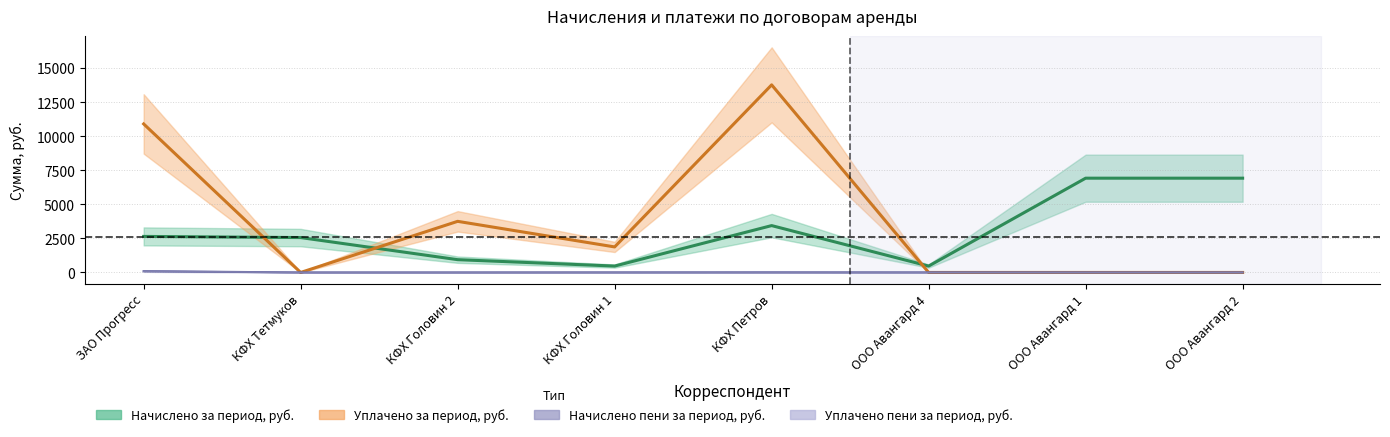

What is the spread (max minus min) of values at КФХ Петров?

13776.0